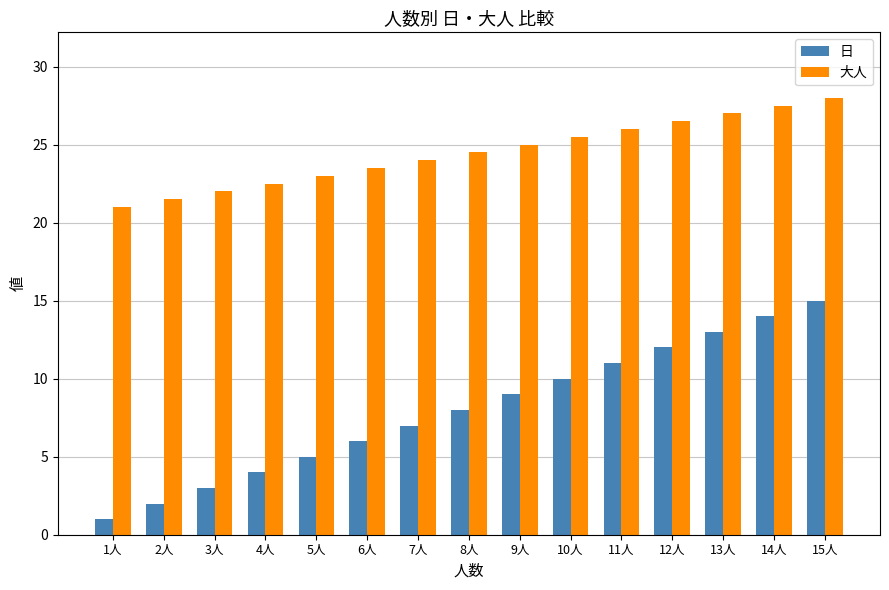

What is the label of the 11th bar from the left?

11人